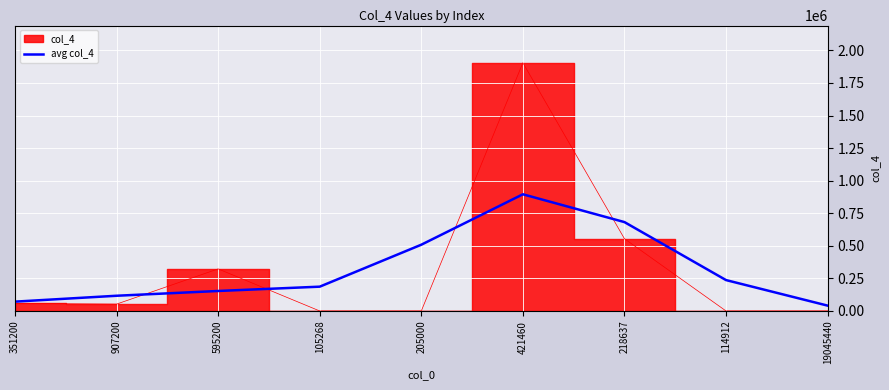

Which category has the highest value across all series?

421460